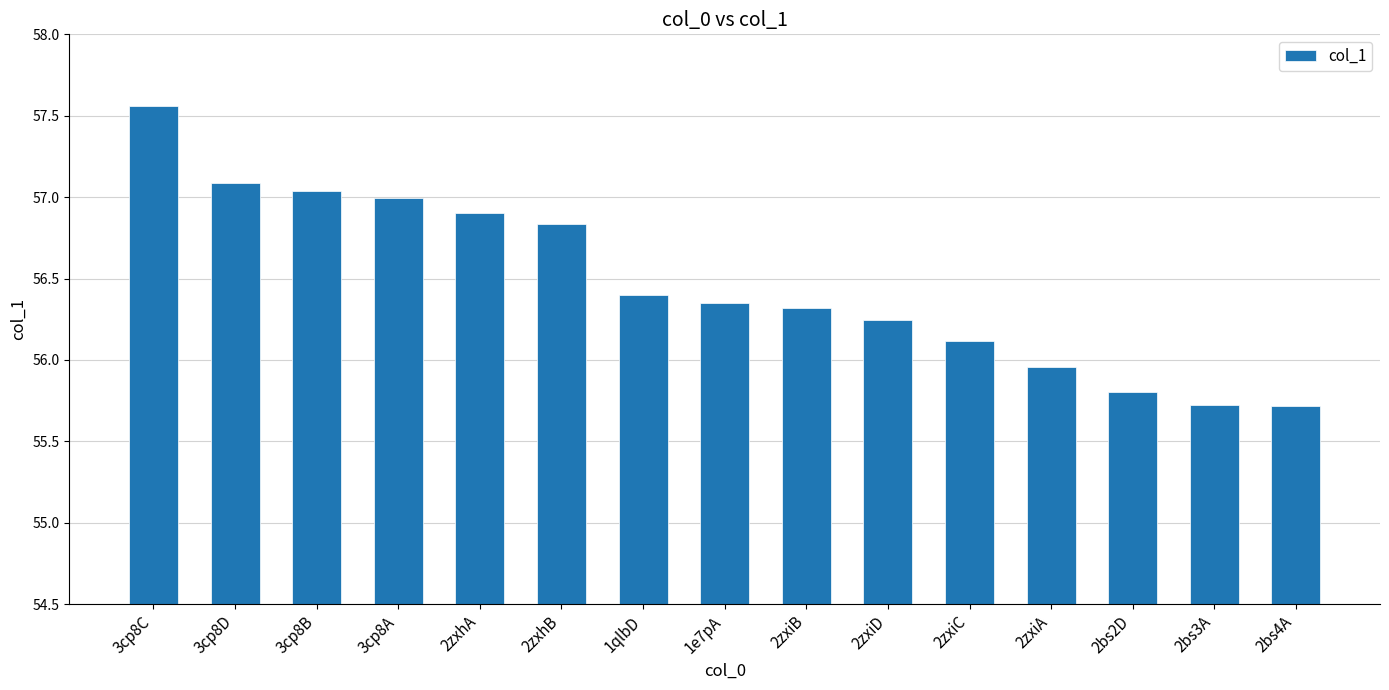

What is the value of the 2nd bar from the left?

57.1